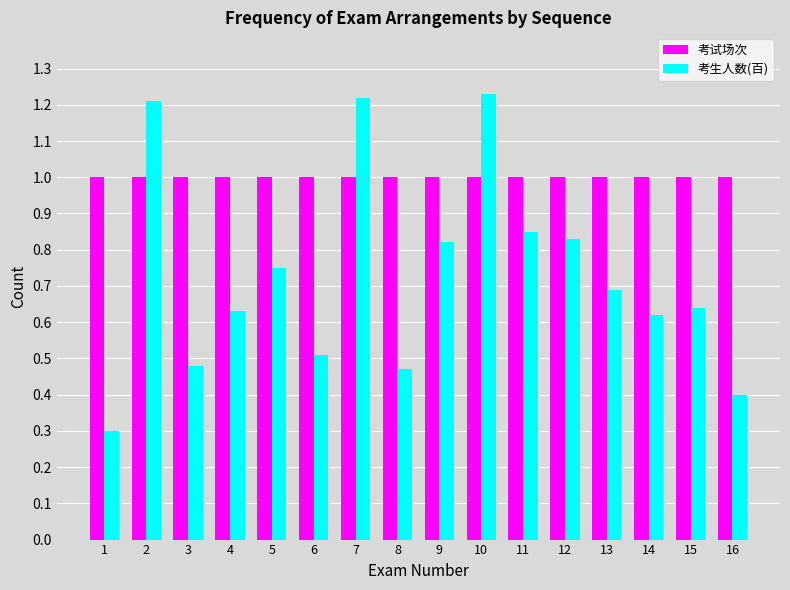

Rank the series by their maximum value, from lowest to highest.

考试场次, 考生人数(百)